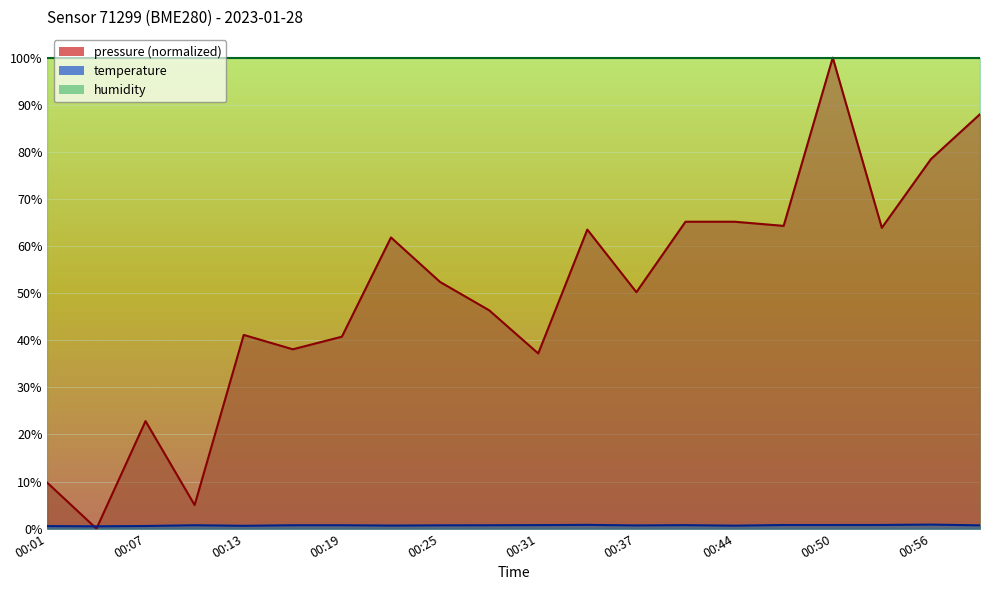

At which category is the sum across all series the highest?

00:50